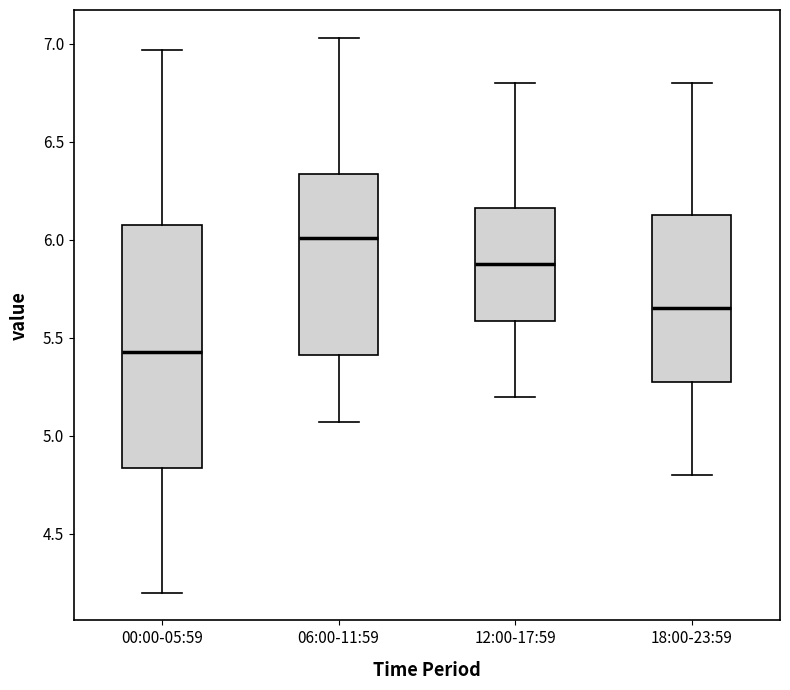

Reading left to right, read every box against the y-axis: the position of its median line, the range the box covers, and the ends of its whiskers. The values are not printed on the chart, so give them approximately, as read against the axis.

00:00-05:59: median 5.45, box 4.85 to 6.10, whiskers 4.20 to 6.95
06:00-11:59: median 6.00, box 5.40 to 6.35, whiskers 5.05 to 7.05
12:00-17:59: median 5.90, box 5.60 to 6.15, whiskers 5.20 to 6.80
18:00-23:59: median 5.65, box 5.30 to 6.15, whiskers 4.80 to 6.80